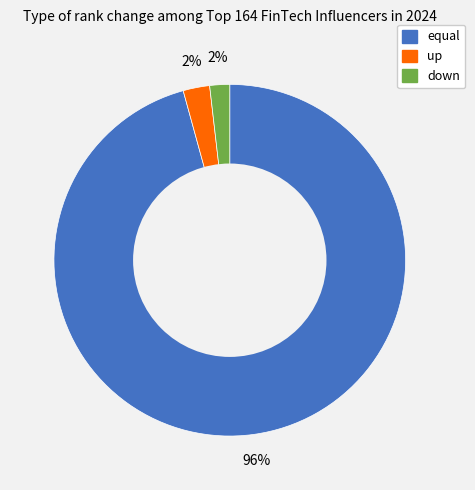

To the nearest percent, what is the difference between the largest and smallest slice percentages?

94%